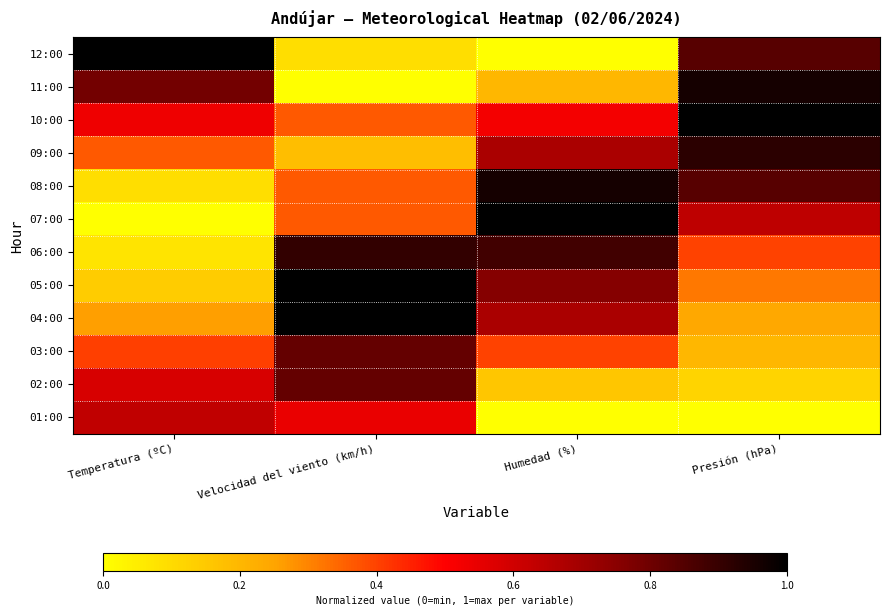

Reading left to right, list all the values displayed in this chart.

12:00: Temperatura (ºC)=1.0	Velocidad del viento (km/h)=0.1	Humedad (%)=0.0	Presión (hPa)=0.8
11:00: Temperatura (ºC)=0.8	Velocidad del viento (km/h)=0.0	Humedad (%)=0.2	Presión (hPa)=1.0
10:00: Temperatura (ºC)=0.5	Velocidad del viento (km/h)=0.4	Humedad (%)=0.5	Presión (hPa)=1.0
09:00: Temperatura (ºC)=0.4	Velocidad del viento (km/h)=0.2	Humedad (%)=0.7	Presión (hPa)=0.9
08:00: Temperatura (ºC)=0.1	Velocidad del viento (km/h)=0.4	Humedad (%)=1.0	Presión (hPa)=0.8
07:00: Temperatura (ºC)=0.0	Velocidad del viento (km/h)=0.4	Humedad (%)=1.0	Presión (hPa)=0.6
06:00: Temperatura (ºC)=0.1	Velocidad del viento (km/h)=0.9	Humedad (%)=0.9	Presión (hPa)=0.4
05:00: Temperatura (ºC)=0.1	Velocidad del viento (km/h)=1.0	Humedad (%)=0.8	Presión (hPa)=0.3
04:00: Temperatura (ºC)=0.3	Velocidad del viento (km/h)=1.0	Humedad (%)=0.7	Presión (hPa)=0.2
03:00: Temperatura (ºC)=0.4	Velocidad del viento (km/h)=0.8	Humedad (%)=0.4	Presión (hPa)=0.2
02:00: Temperatura (ºC)=0.6	Velocidad del viento (km/h)=0.8	Humedad (%)=0.2	Presión (hPa)=0.1
01:00: Temperatura (ºC)=0.6	Velocidad del viento (km/h)=0.5	Humedad (%)=0.0	Presión (hPa)=0.0